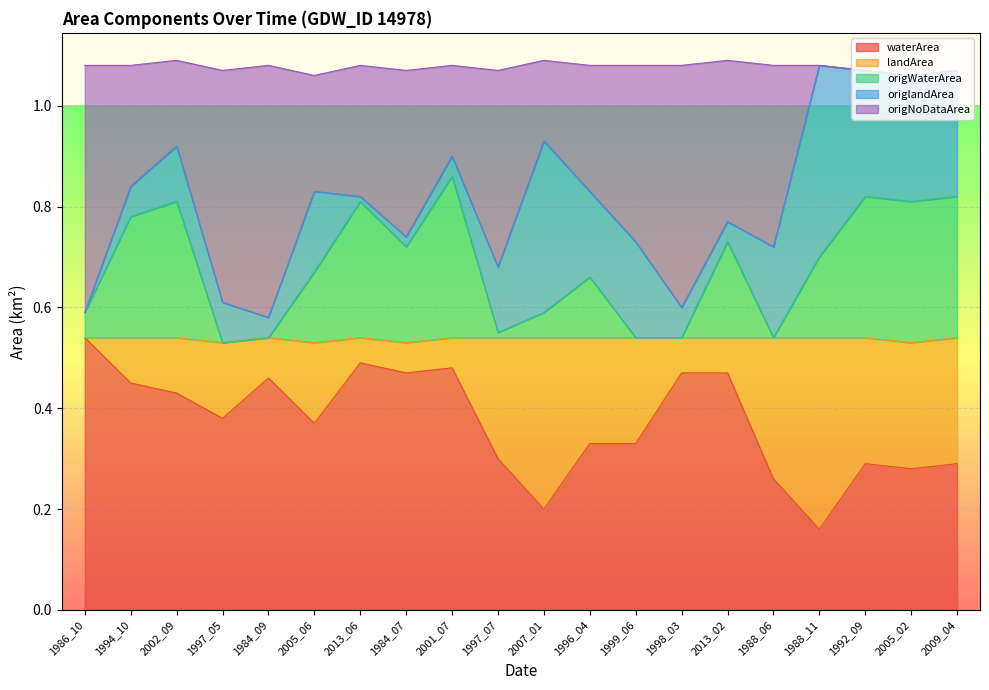

True or false: origWaterArea and origNoDataArea intersect in this chart.

False